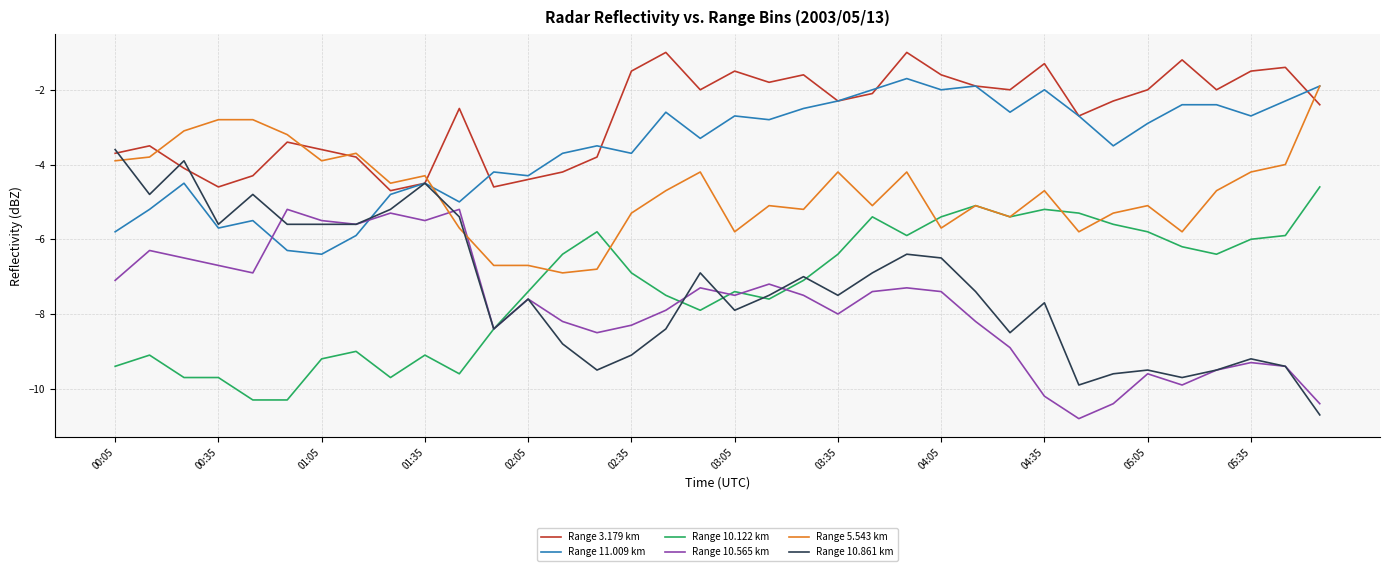

In Range 10.565 km, how many points are higher than both neighbors (excluding endpoints)?

10